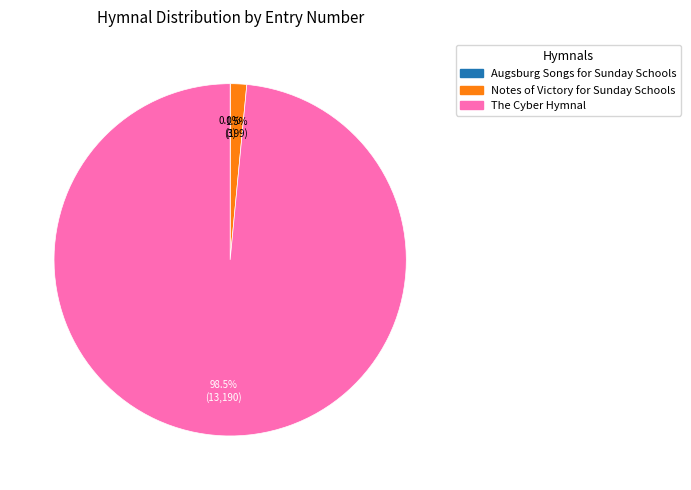

What percentage is NOT represented by Notes of Victory for Sunday Schools?

98.5%